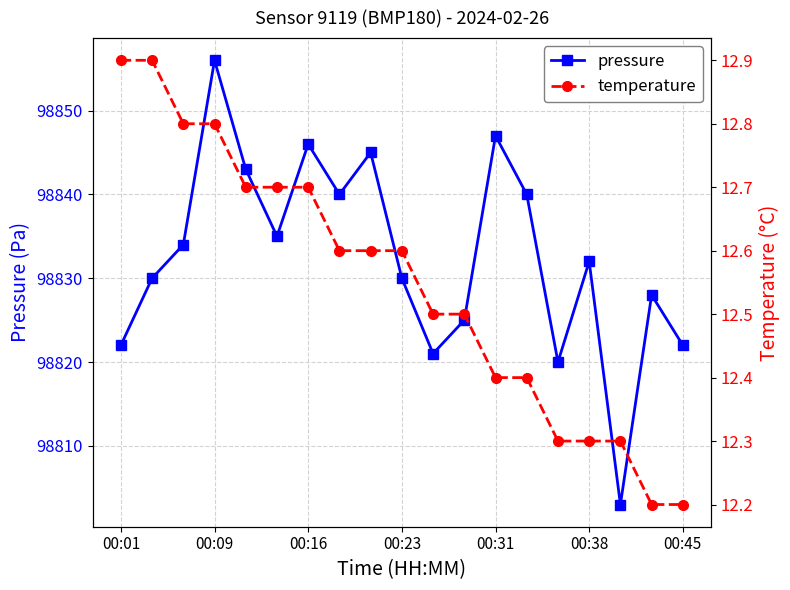

In pressure, how many points are higher than both neighbors (excluding endpoints)?

6